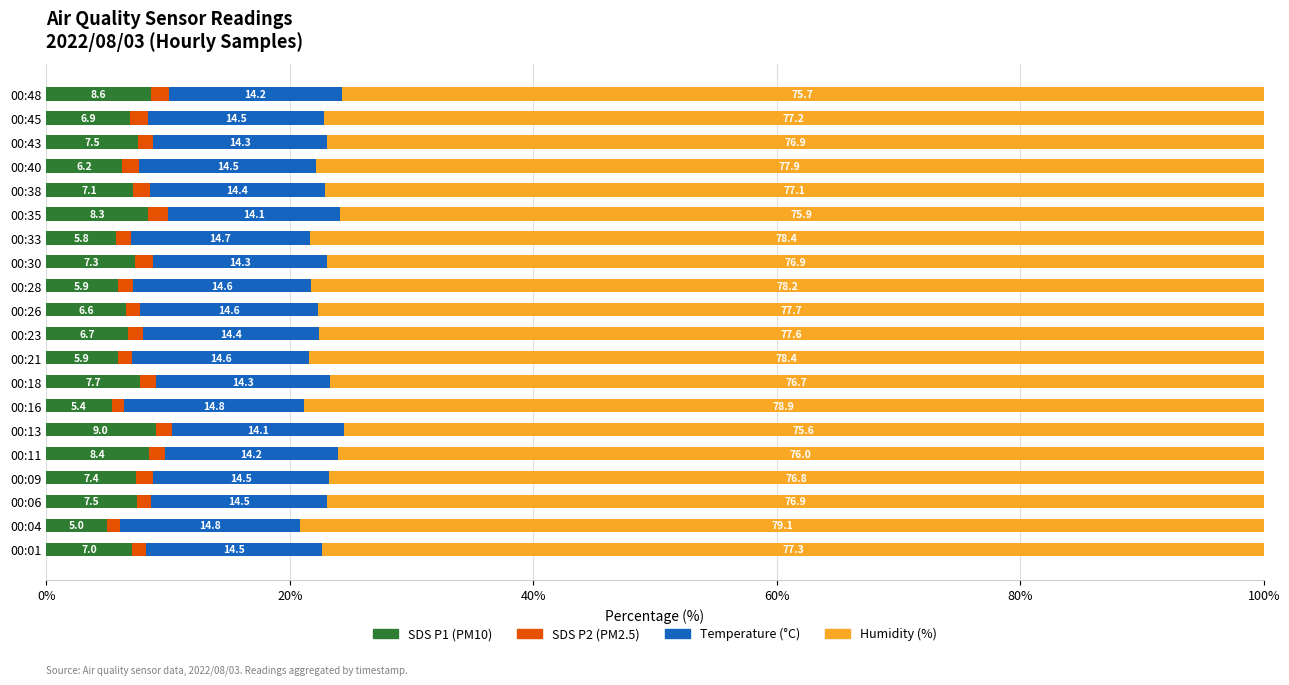

What is the total value across all series at 00:35?

100.0